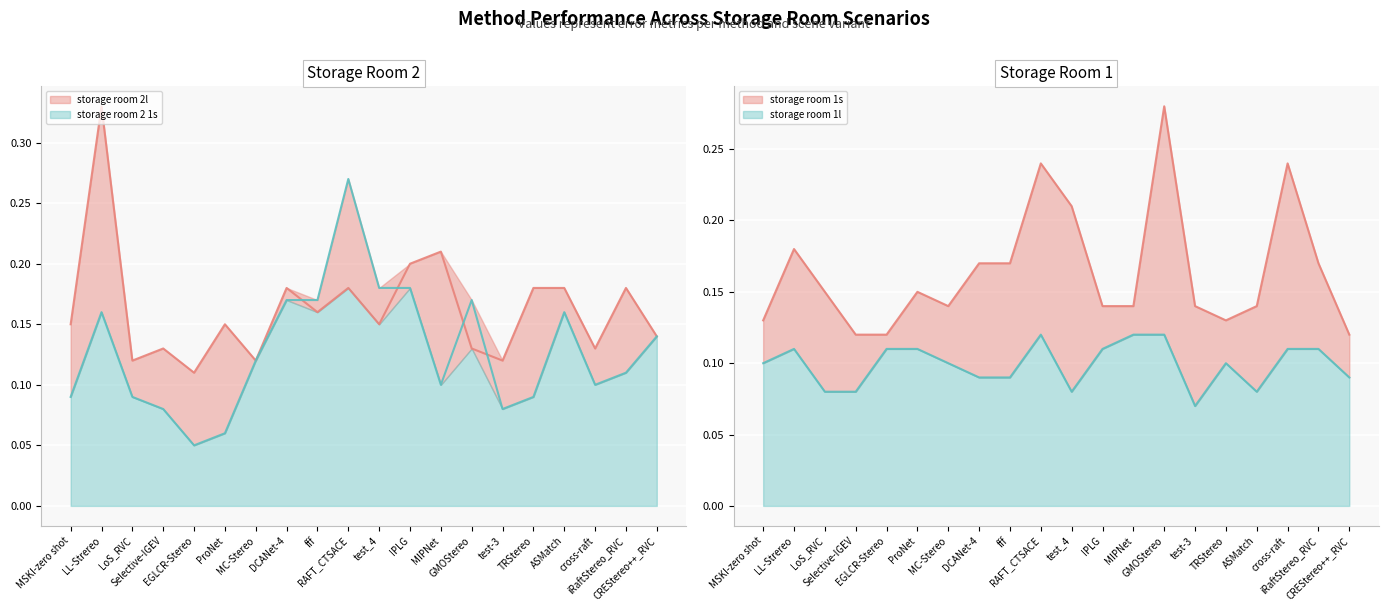

How many categories are shown in the chart?

20